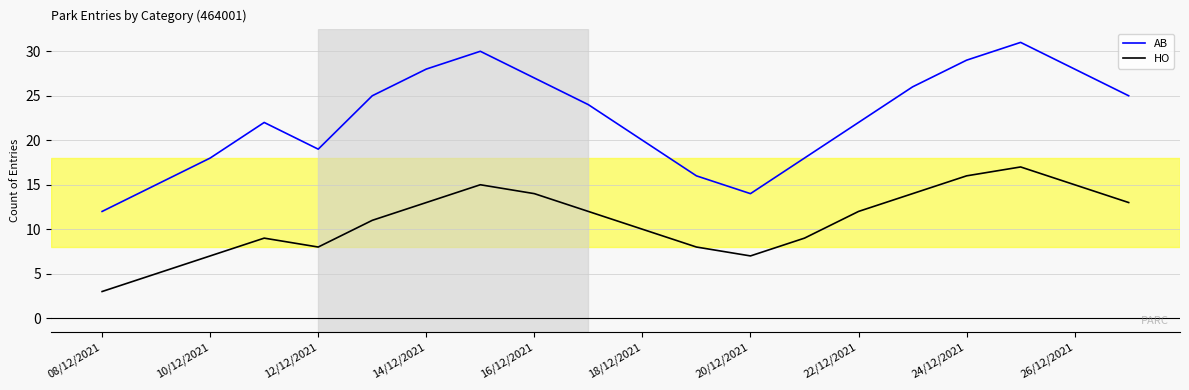

True or false: AB and HO intersect in this chart.

False